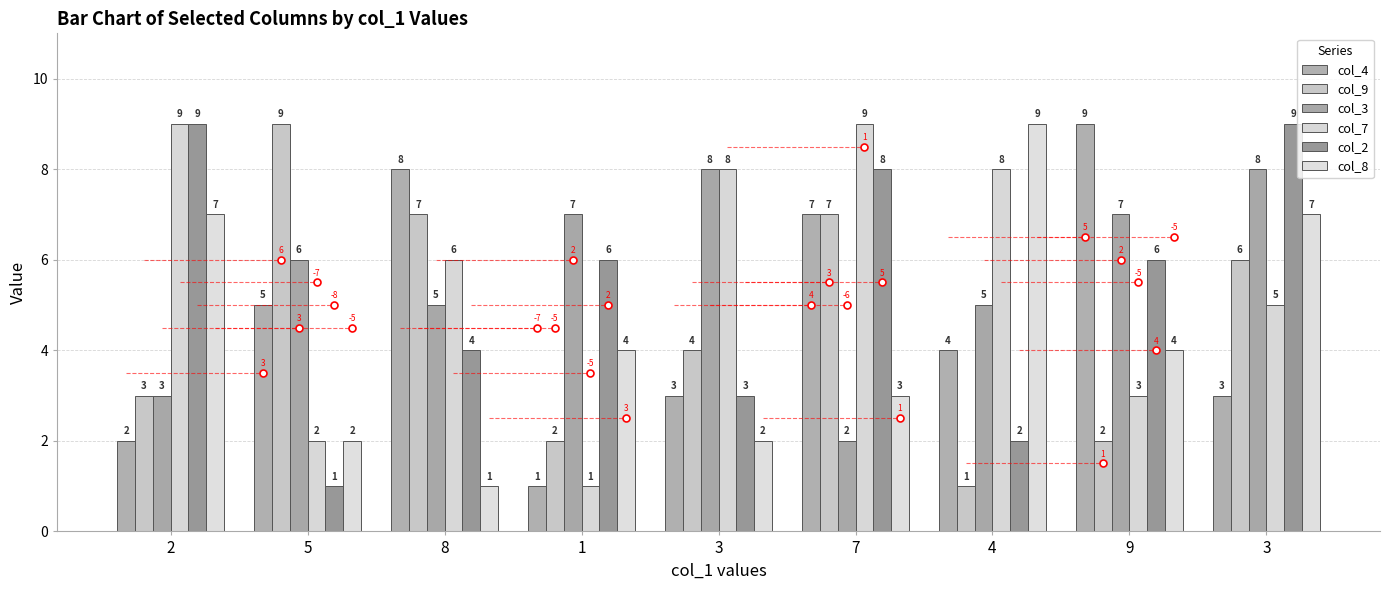

What is the total value across all series at 1?

21